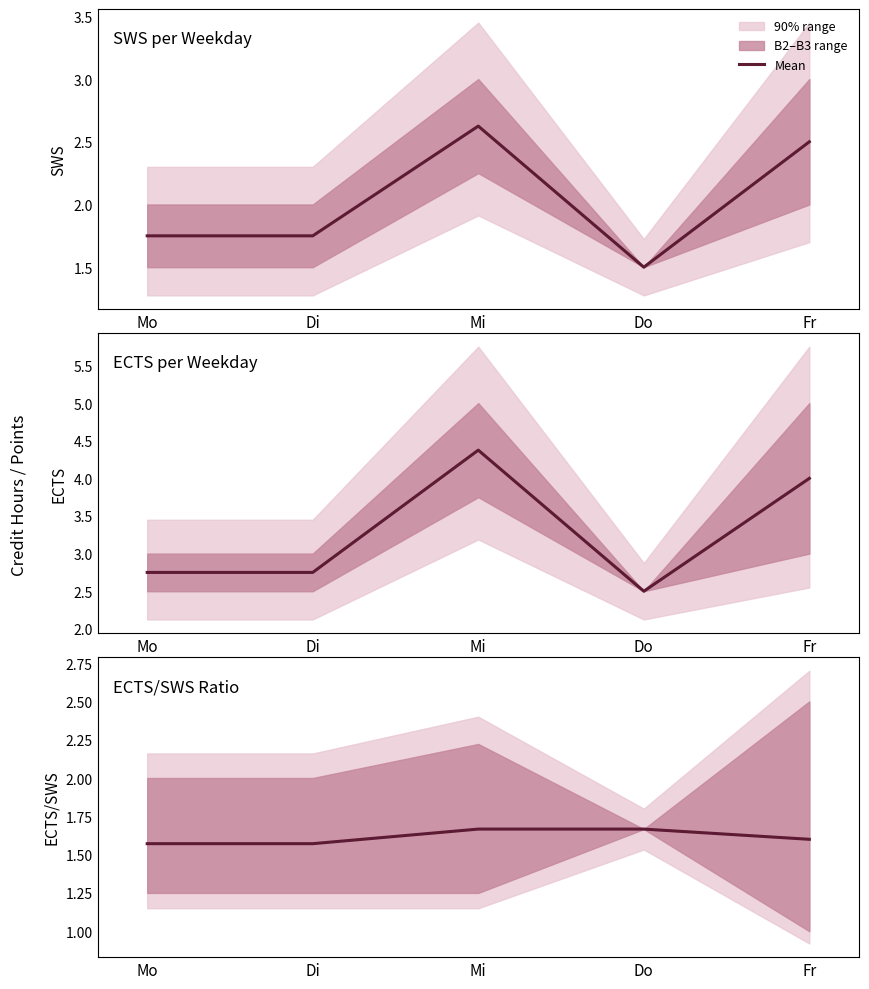

True or false: the data shows 0.9 at Di.

False